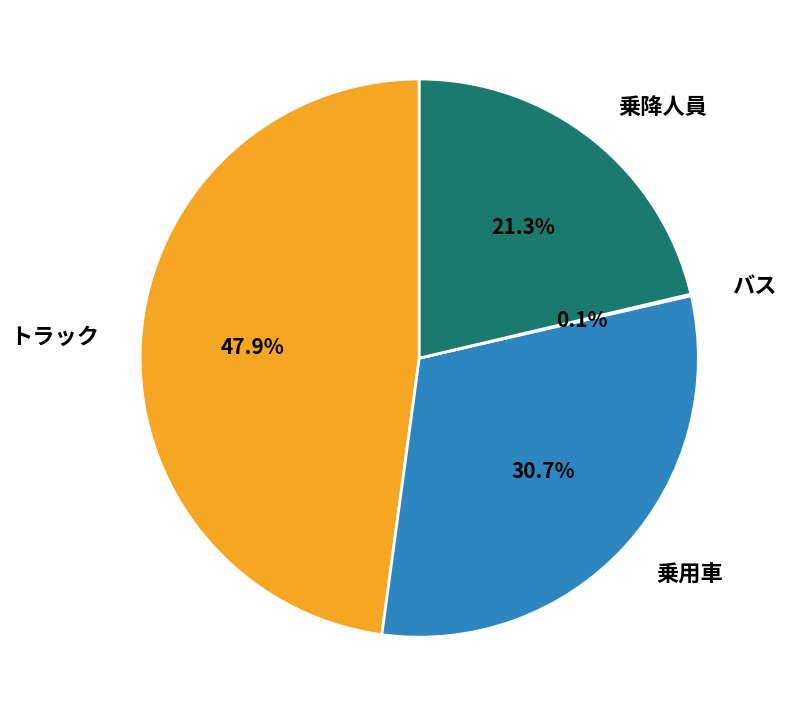

Is it true that 乗用車 is 31% of the pie?

True